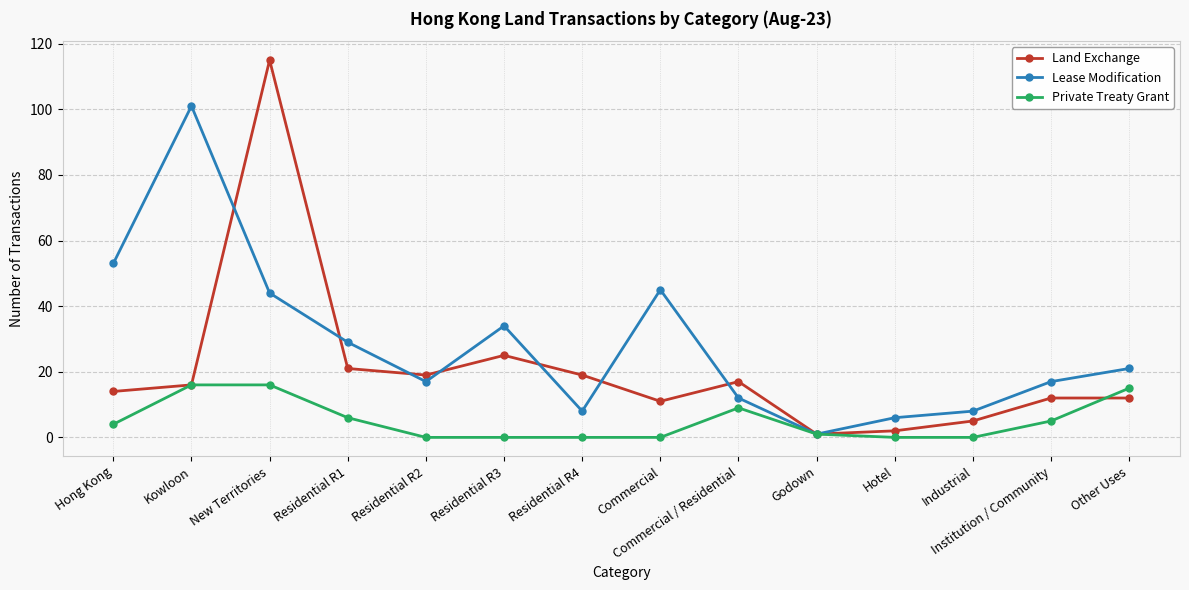

Which series has the largest total across all categories?

Lease Modification